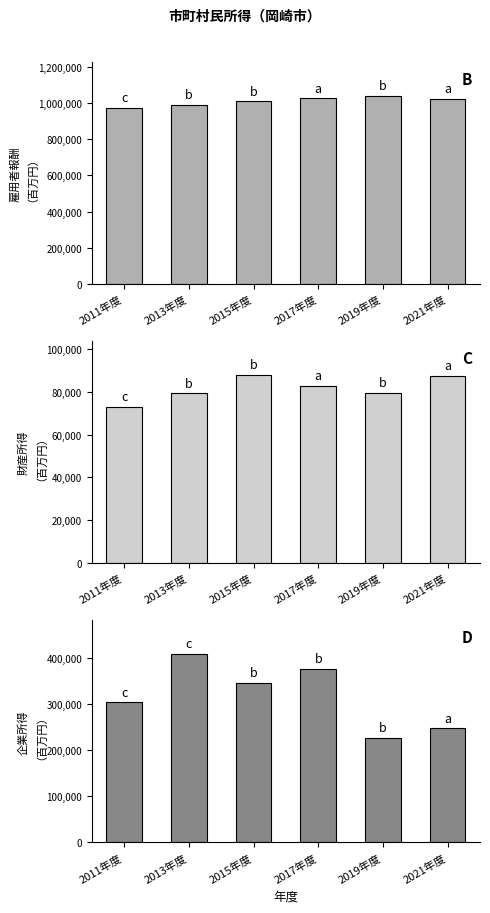

How many bars are there in total?

18